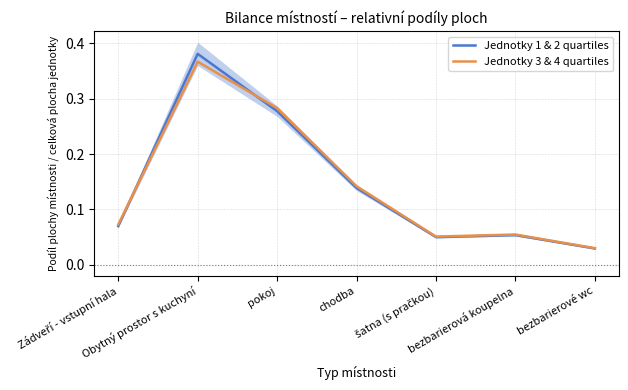

Reading right to left, extract all data points from this chart.

Jednotky 1 & 2 quartiles: bezbarierové wc=0.0	bezbarierová koupelna=0.1	šatna (s pračkou)=0.0	chodba=0.1	pokoj=0.3	Obytný prostor s kuchyní=0.4	Zádveří - vstupní hala=0.1
Jednotky 3 & 4 quartiles: bezbarierové wc=0.0	bezbarierová koupelna=0.1	šatna (s pračkou)=0.1	chodba=0.1	pokoj=0.3	Obytný prostor s kuchyní=0.4	Zádveří - vstupní hala=0.1